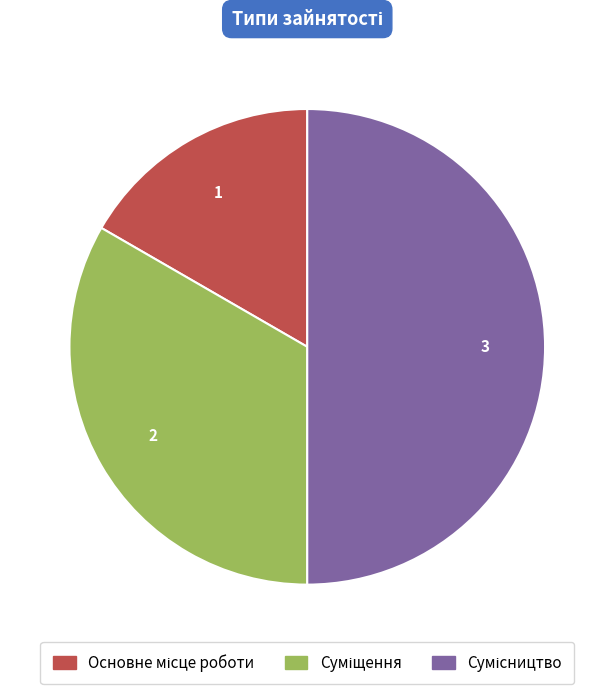

To the nearest percent, what is the average slice percentage?

33%